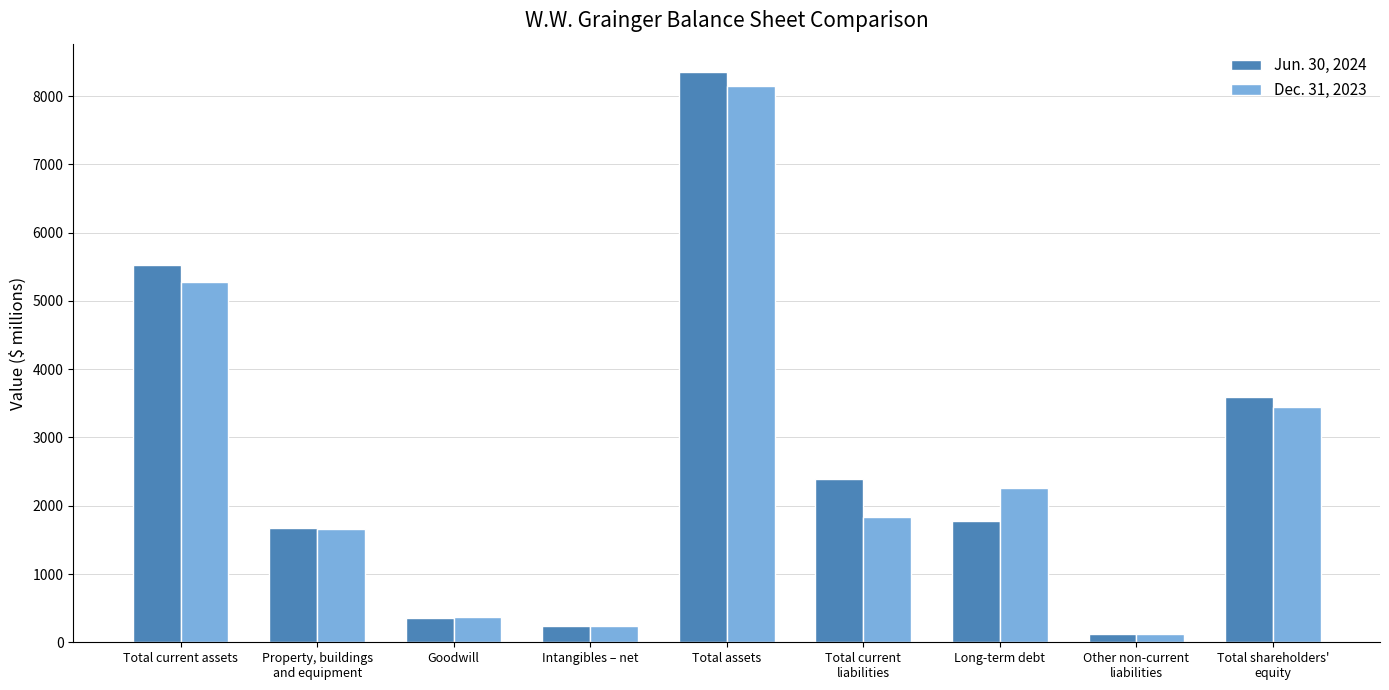

What are all the series names shown in the legend?

Jun. 30, 2024, Dec. 31, 2023